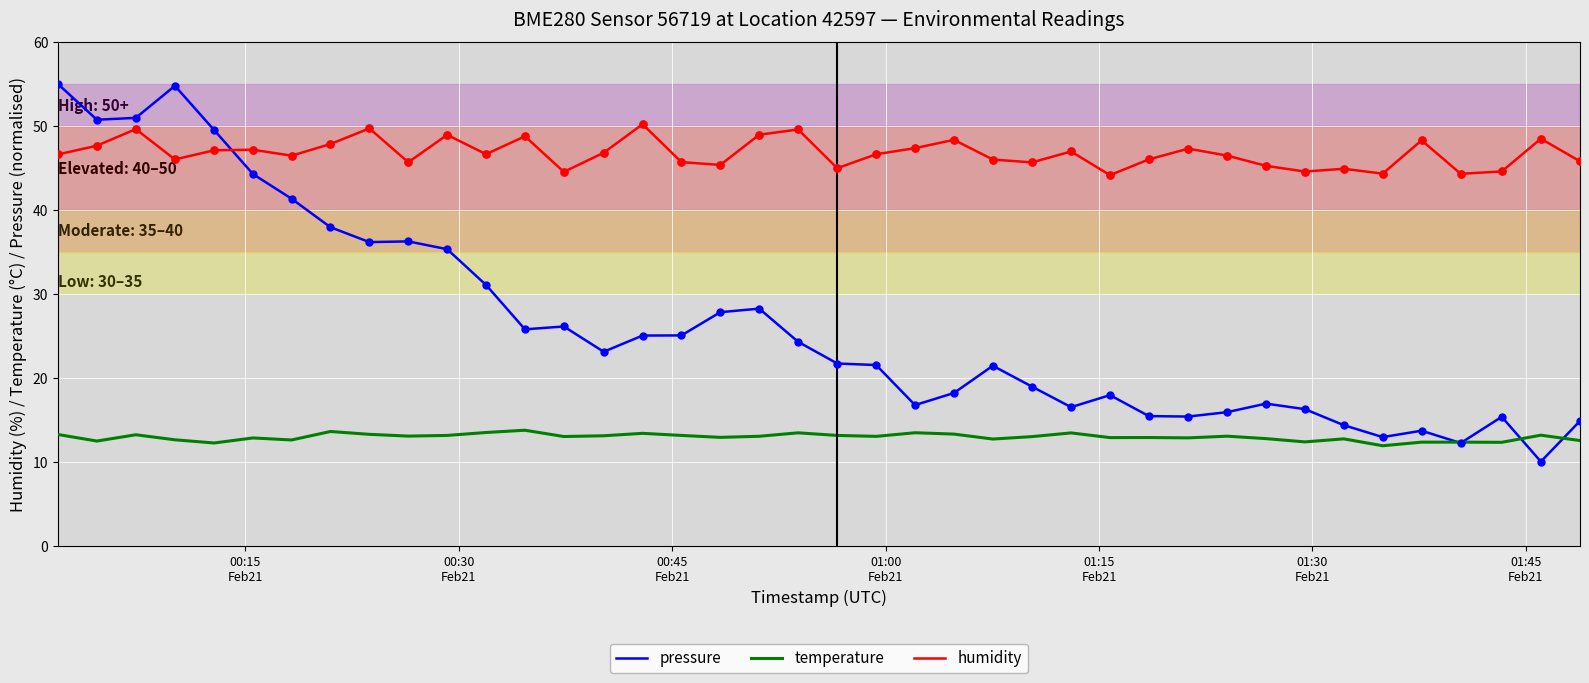

Which series has the widest spread of values?

pressure